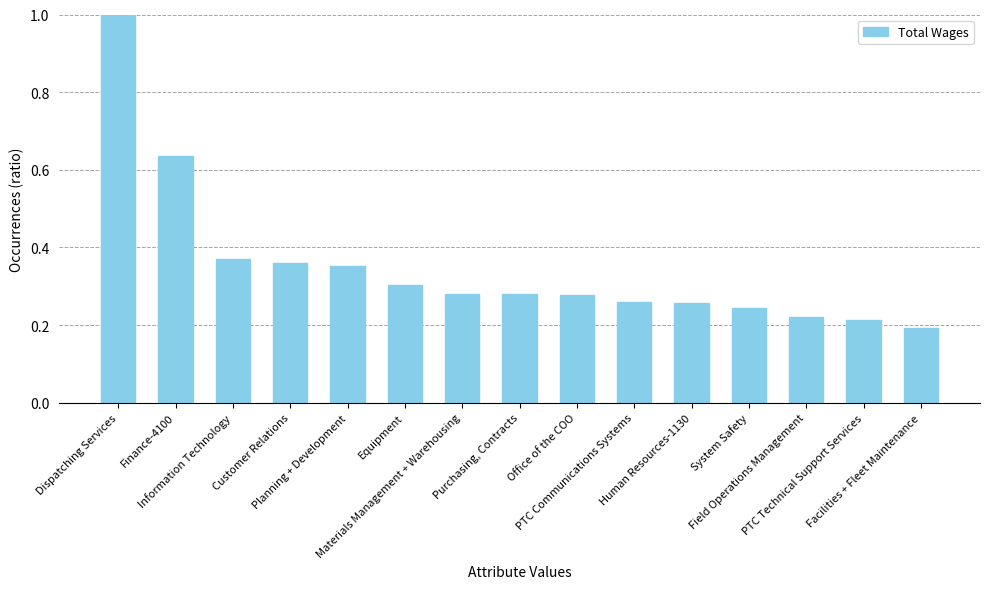

The value at Materials Management + Warehousing is 0.4. True or false?

False